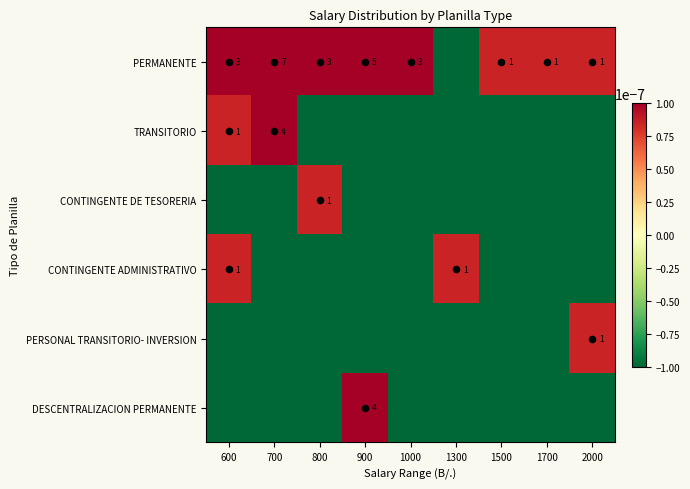

Count the number of data series in this chart.

6